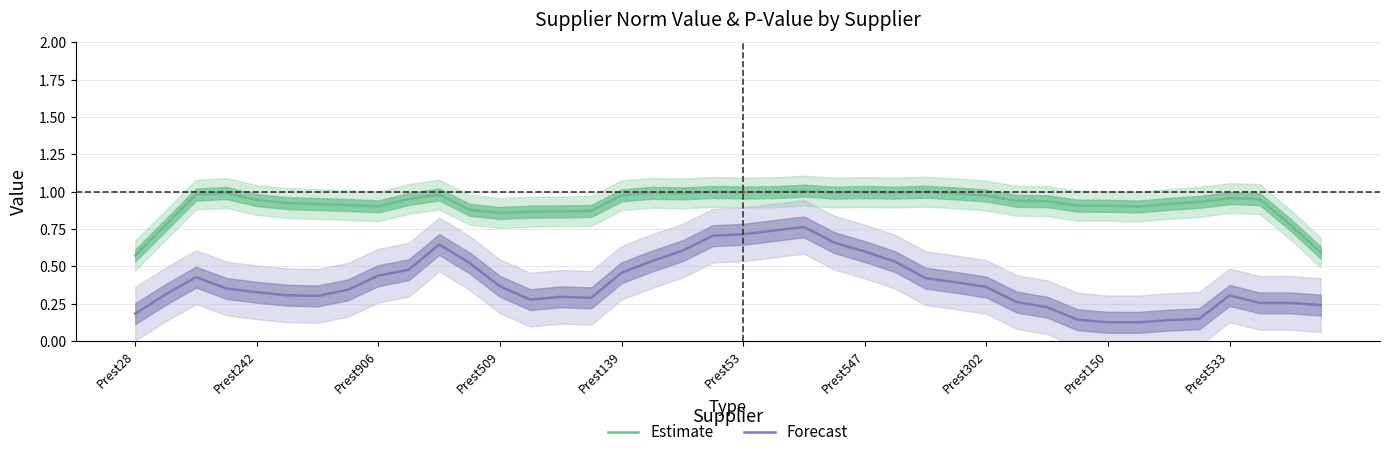

What is the difference between the maximum and second lowest values in the Forecast series?

0.6